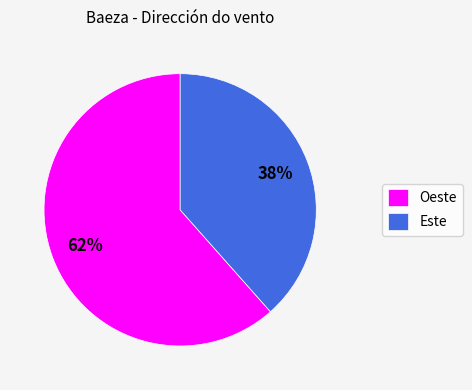

Do Este and Oeste together represent more than half of the pie?

Yes